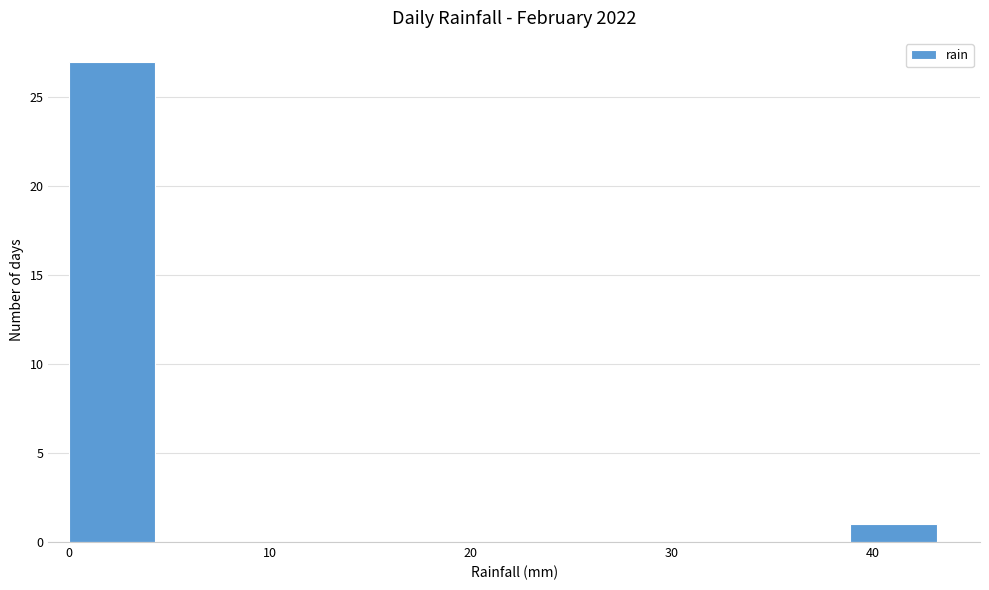

Reading left to right, transcribe this chart: for each bar, give the range it covers on the x-axis and its height. Neither the bar edges nor the heights are printed on the chart, so give them approximately, as read against the axes.

0 to 4: 27
4 to 9: 0
9 to 13: 0
13 to 17: 0
17 to 22: 0
22 to 26: 0
26 to 30: 0
30 to 35: 0
35 to 39: 0
39 to 43: 1